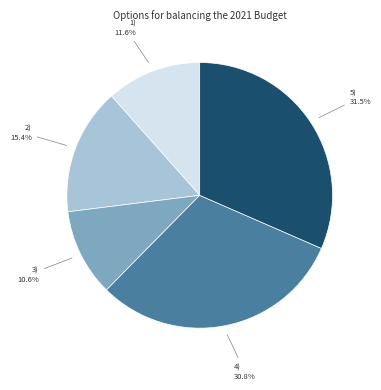

Is there a majority slice in this chart?

No